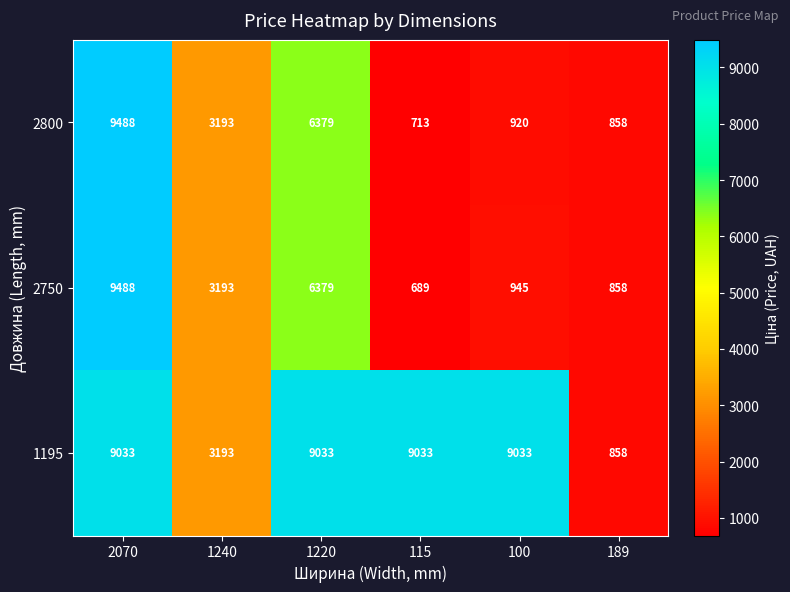

At how many categories does at least one series exceed 1062?

5